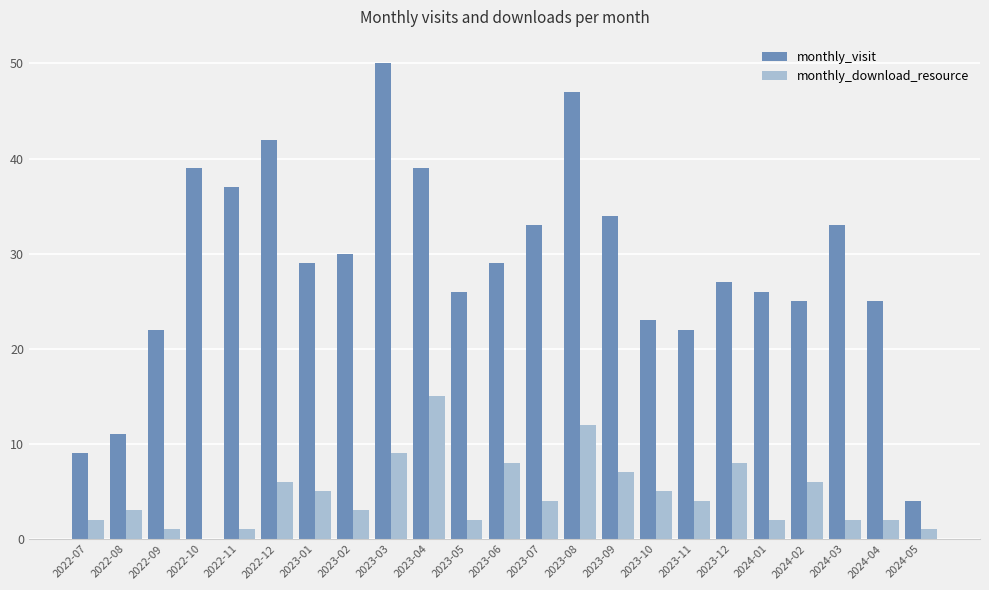

Which series changed the most between 2022-07 and 2023-02?

monthly_visit